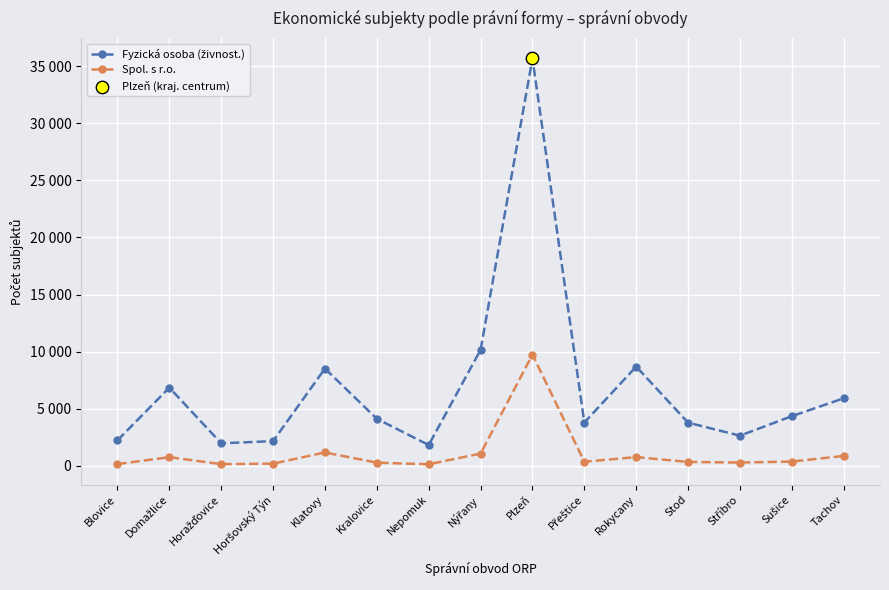

Is this an area chart (filled region under the line)?

No